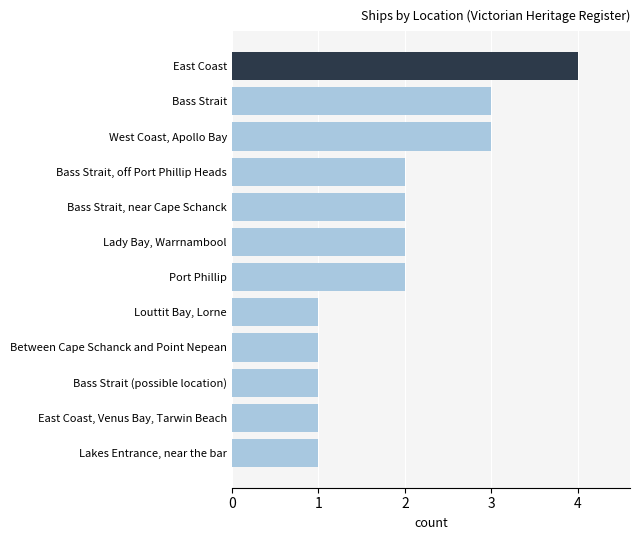

What is the difference between the maximum and minimum values?

3